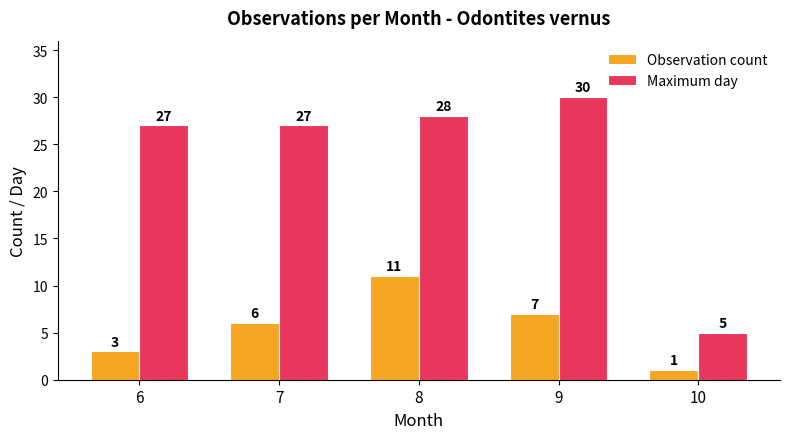

Which label corresponds to the largest value in the chart?

9